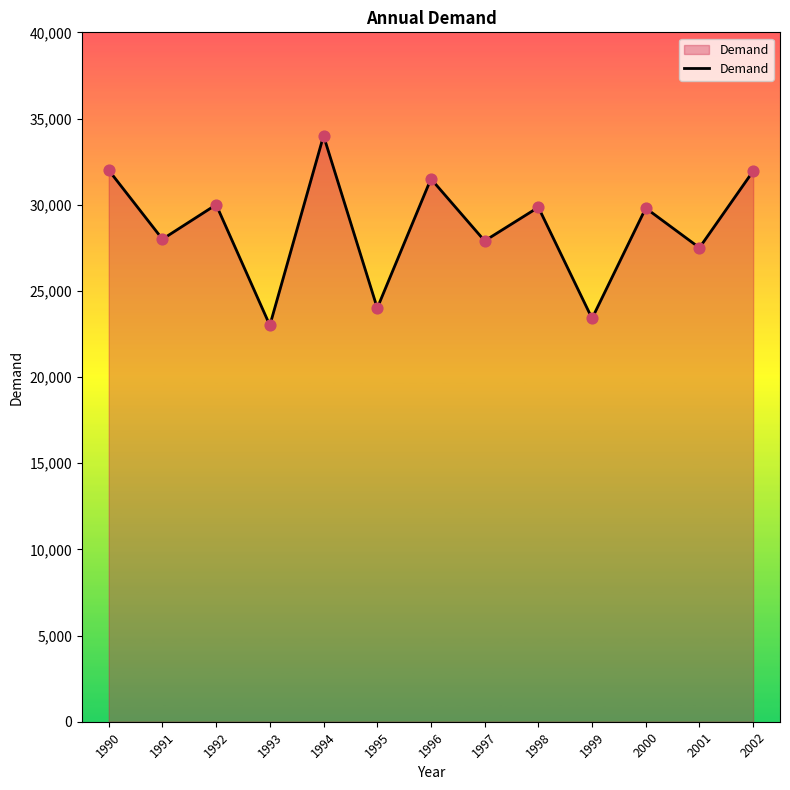

What is the ratio of the value at 1996 to the value at 2001?

1.1